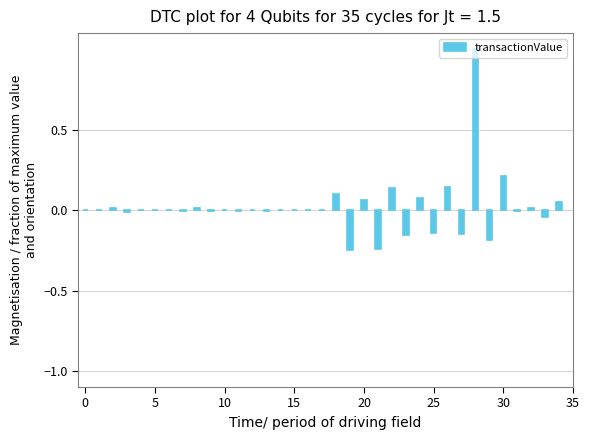

What is the sum of all values?

0.6